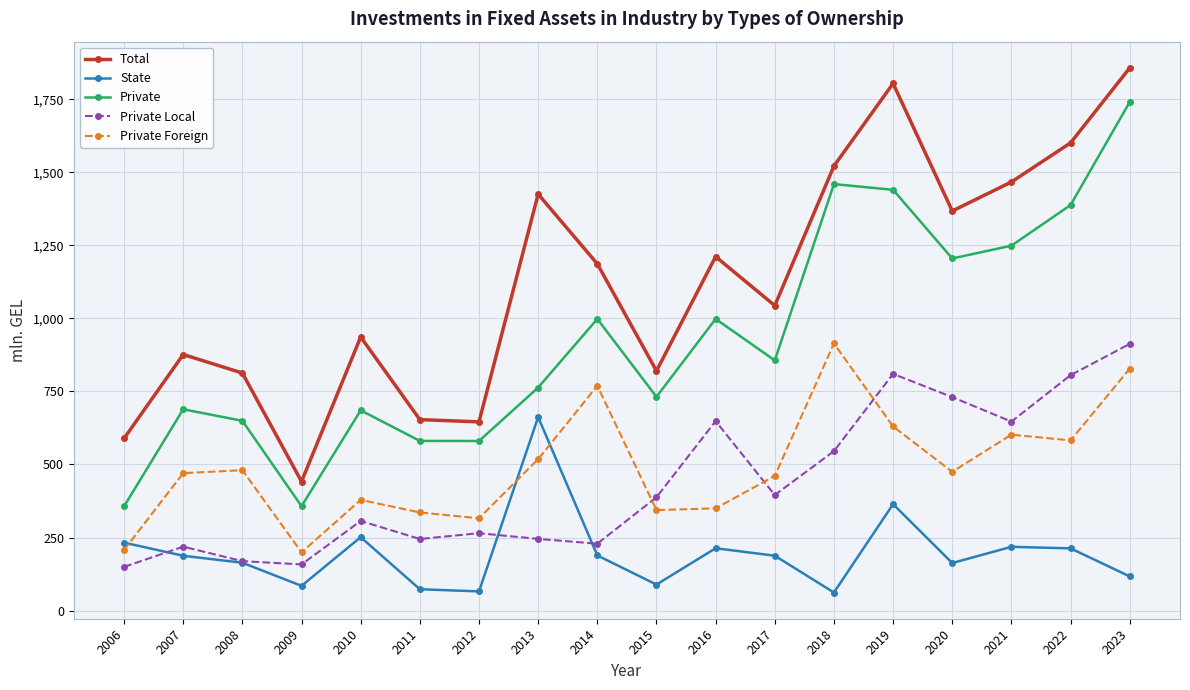

What is the approximate value of Private Foreign at 2018?

914.3